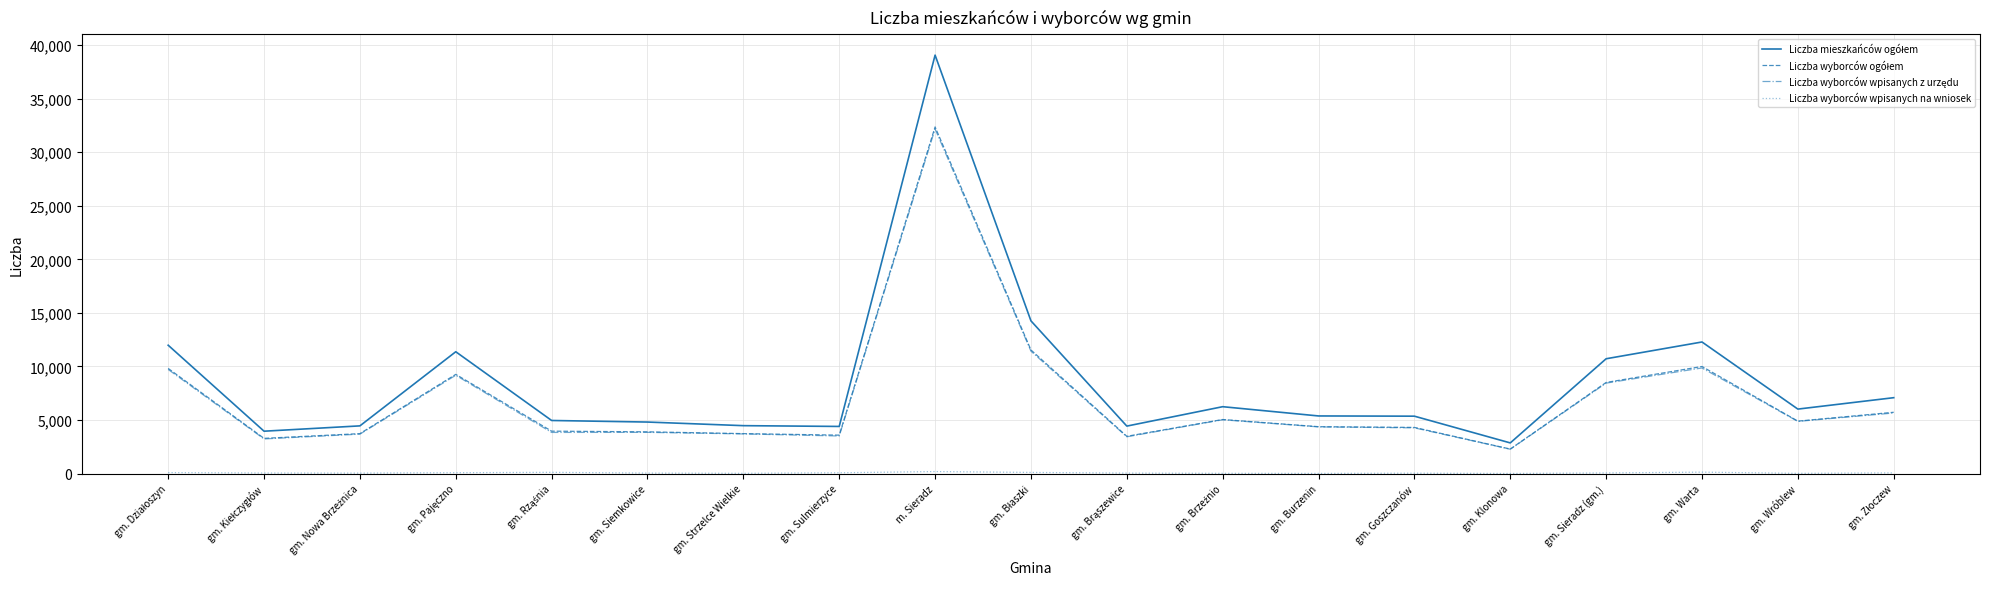

Which label corresponds to the largest value in the chart?

m. Sieradz